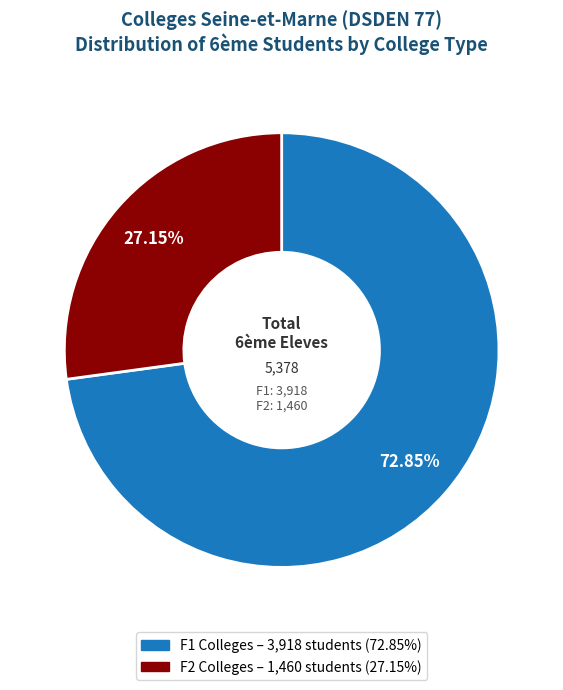

To the nearest percent, what is the combined percentage of F1 and F2?

100%